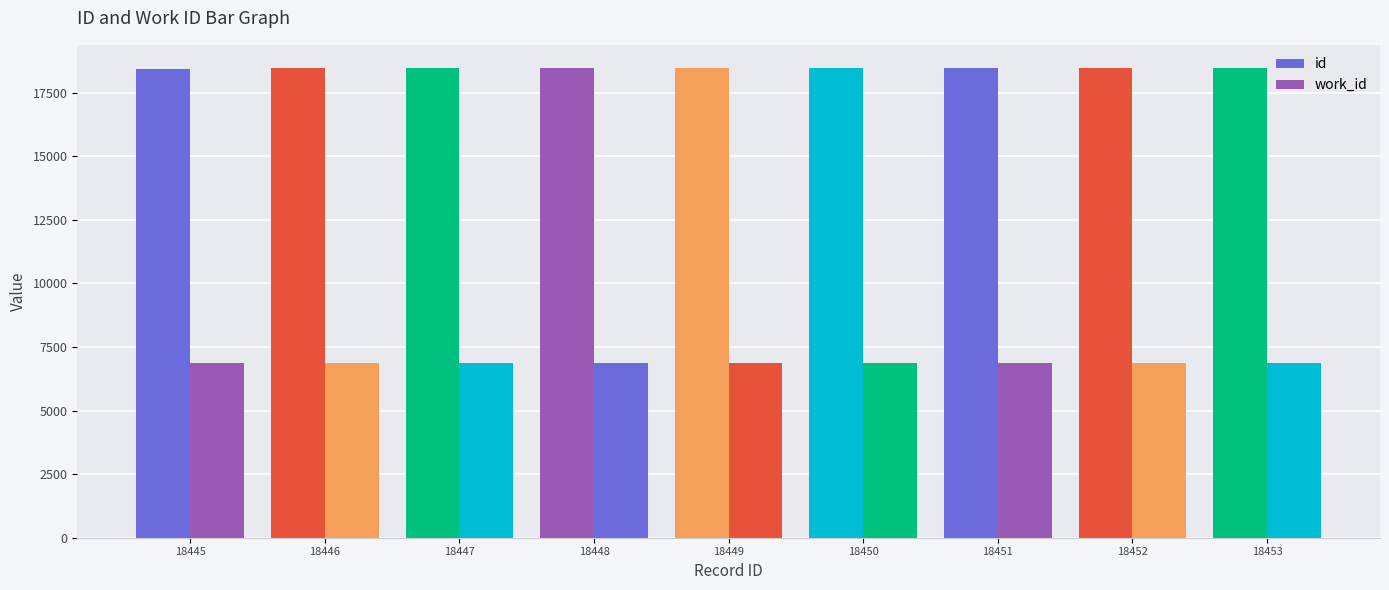

Which category has the highest value across all series?

18453